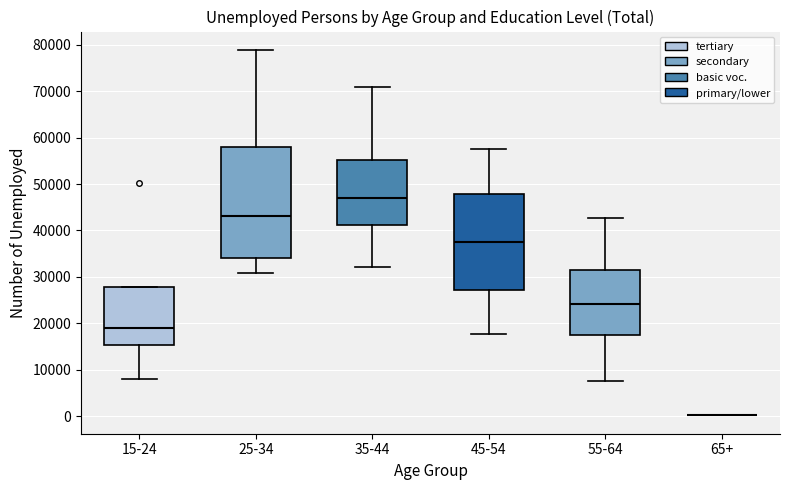

Reading left to right, read every box against the y-axis: the position of its median line, the range the box covers, and the ends of its whiskers. The values are not printed on the chart, so give them approximately, as read against the axis.

15-24: median 19000, box 15000 to 28000, whiskers 8000 to 28000
25-34: median 43000, box 34000 to 58000, whiskers 31000 to 79000
35-44: median 47000, box 41000 to 55000, whiskers 32000 to 71000
45-54: median 37000, box 27000 to 48000, whiskers 18000 to 58000
55-64: median 24000, box 17000 to 31000, whiskers 8000 to 43000
65+: box collapsed to a line at 0, whiskers 0 to 0